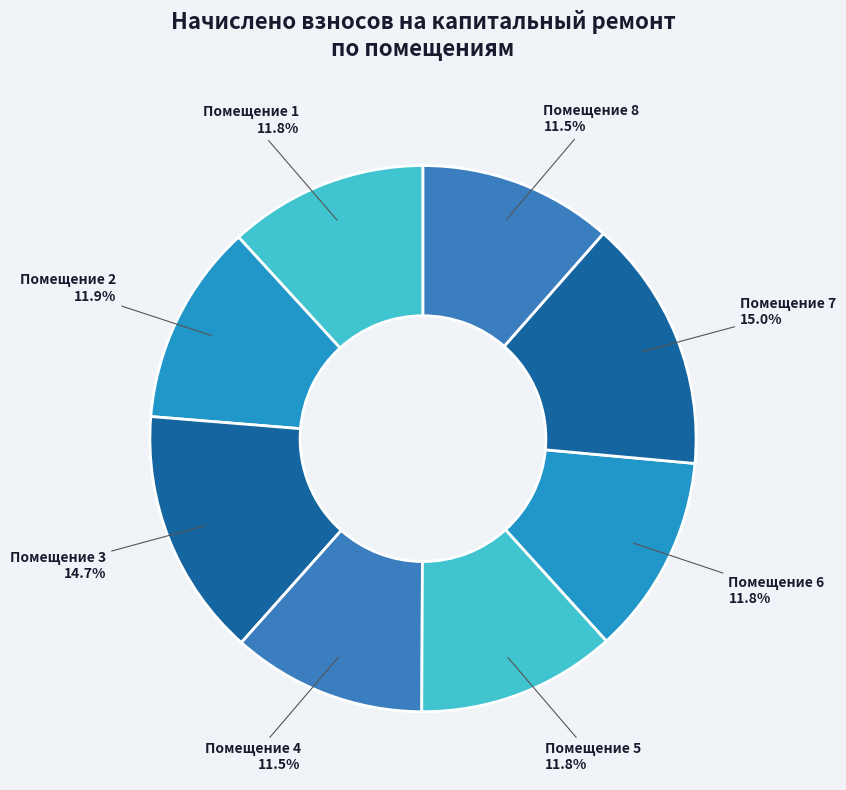

Is there any slice that represents more than half of the pie?

No